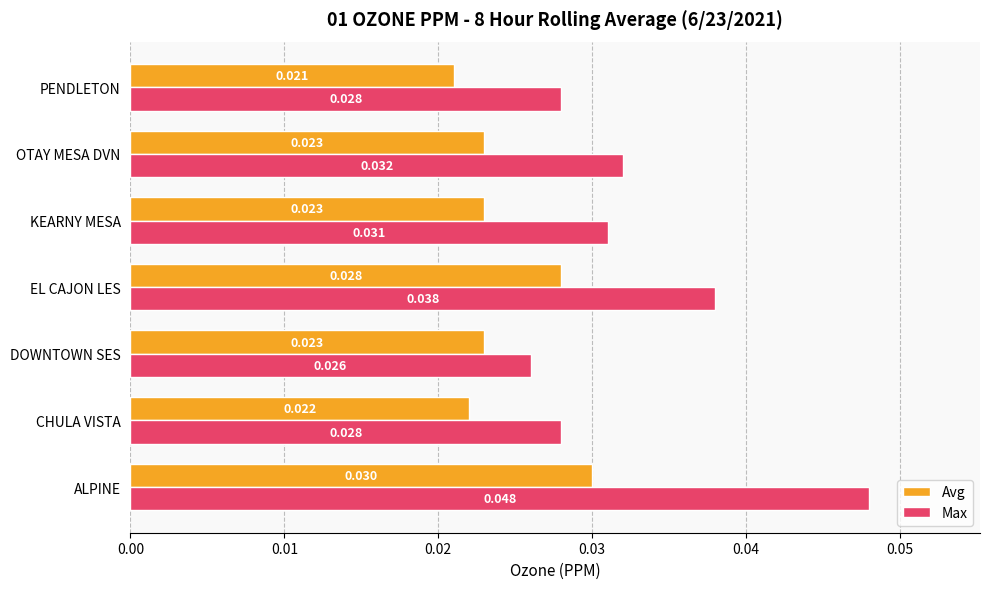

Which series changed the most between DOWNTOWN SES and KEARNY MESA?

Max